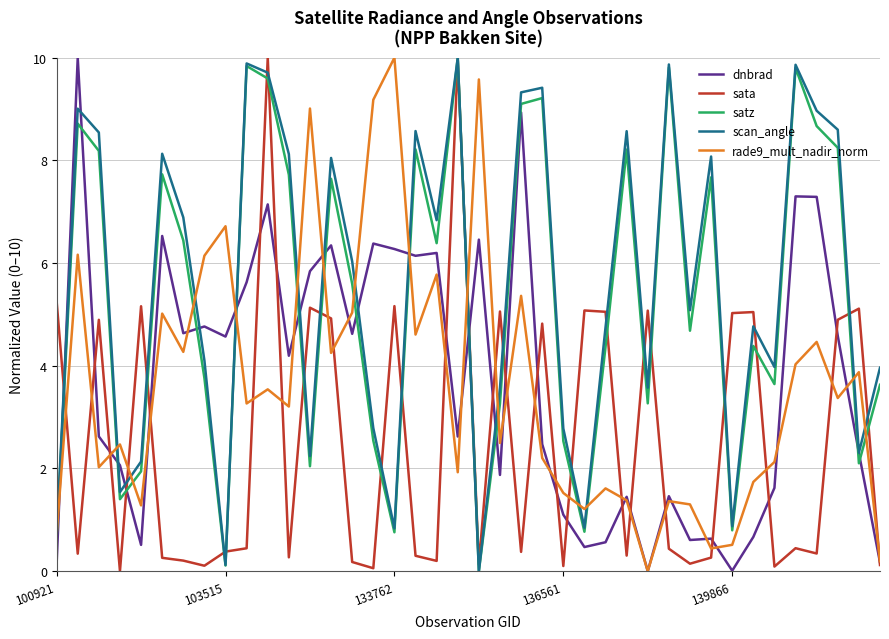

What is the highest value of the sata series?

10.0